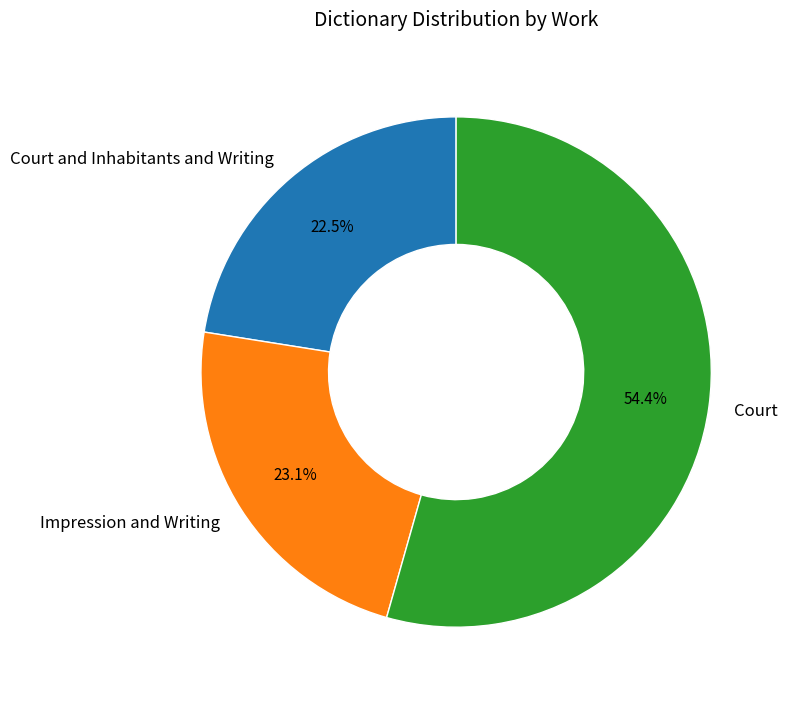

Rank the categories by value from highest to lowest.

Court, Impression and Writing, Court and Inhabitants and Writing